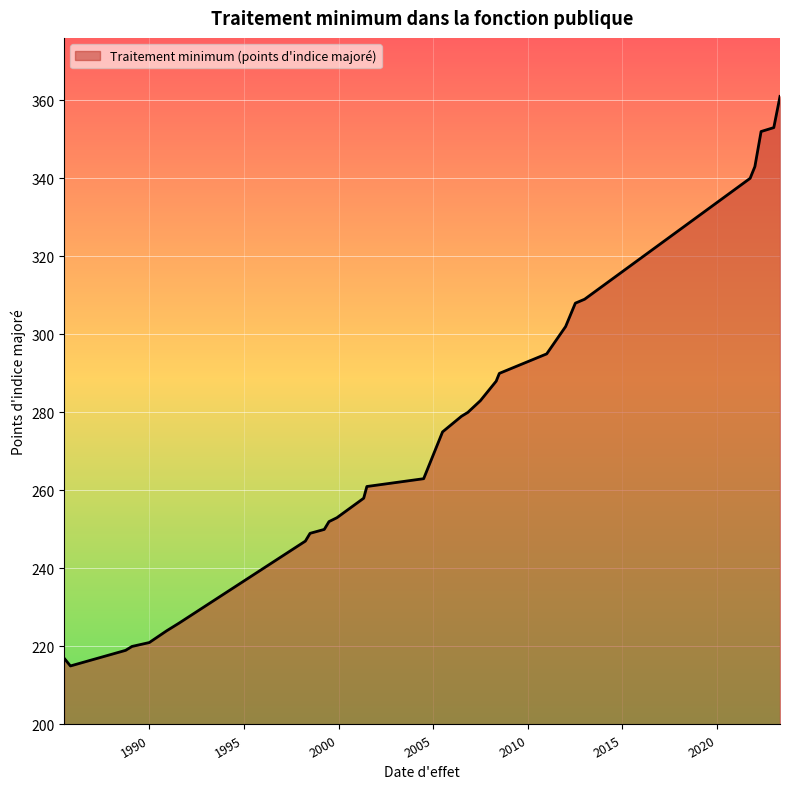

What is the greatest value displayed?

361